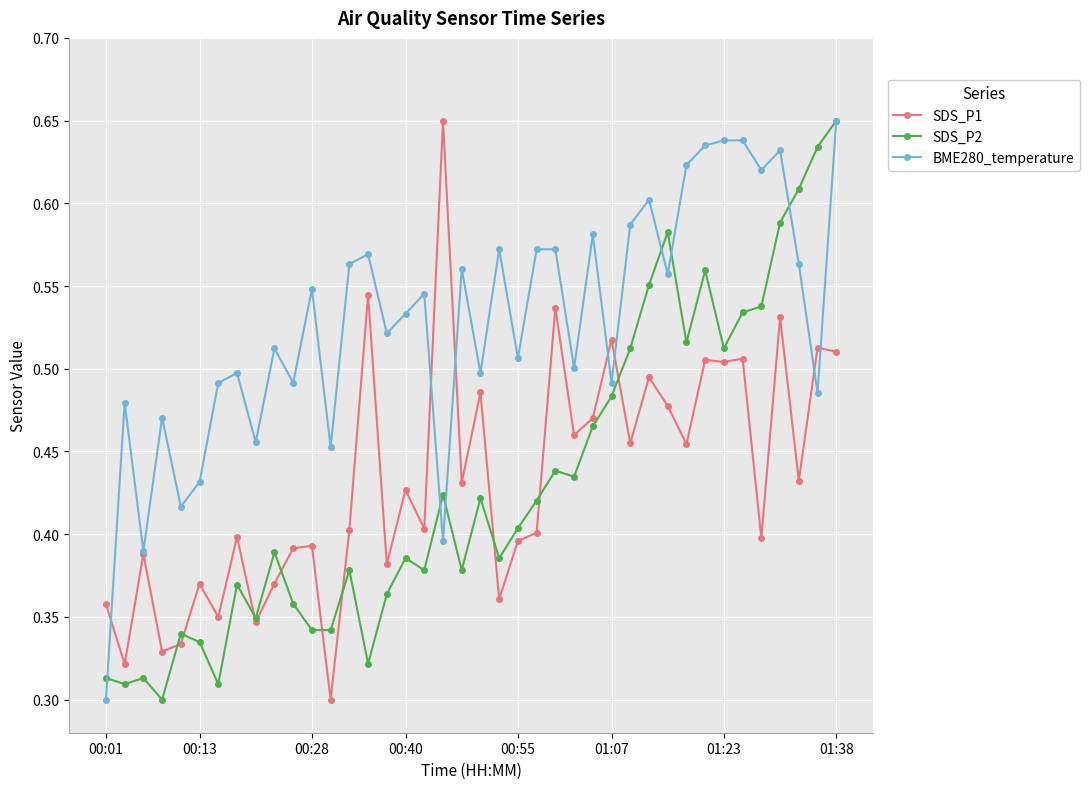

Count the SDS_P2 values in the range 0 to 1.

40